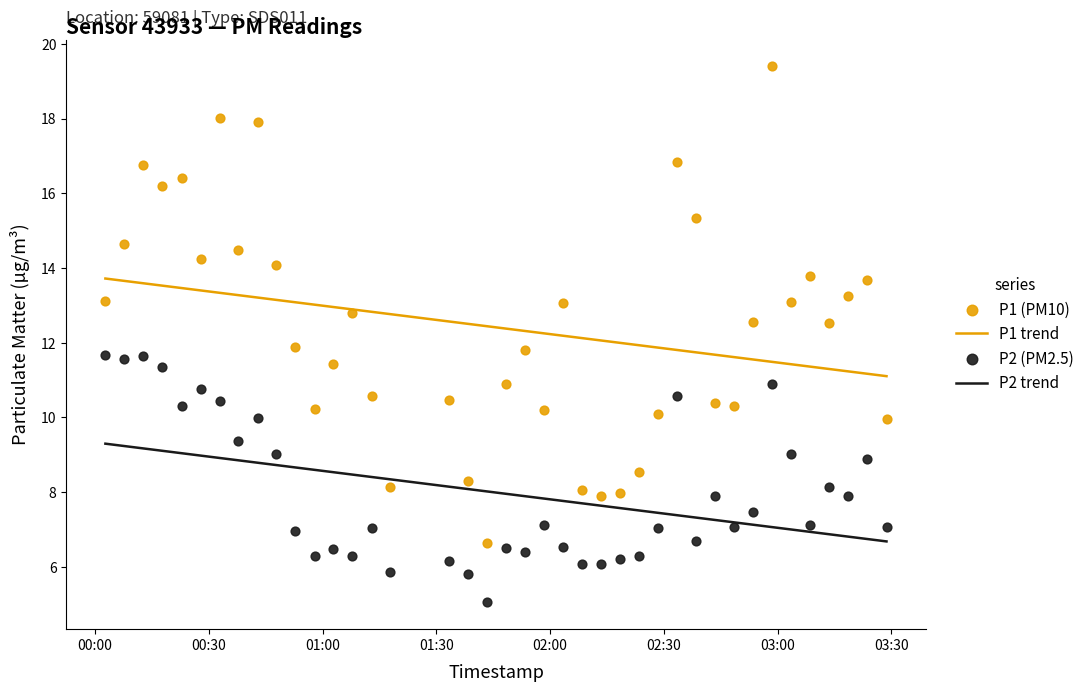

At how many categories does at least one series exceed 17?

3